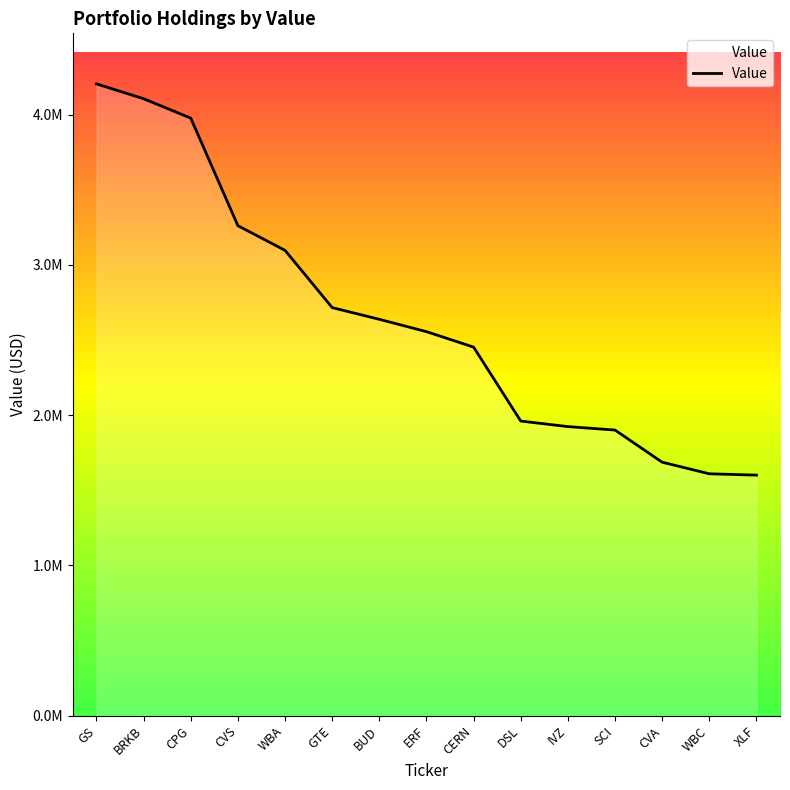

Which has a higher value, IVZ or BUD?

BUD